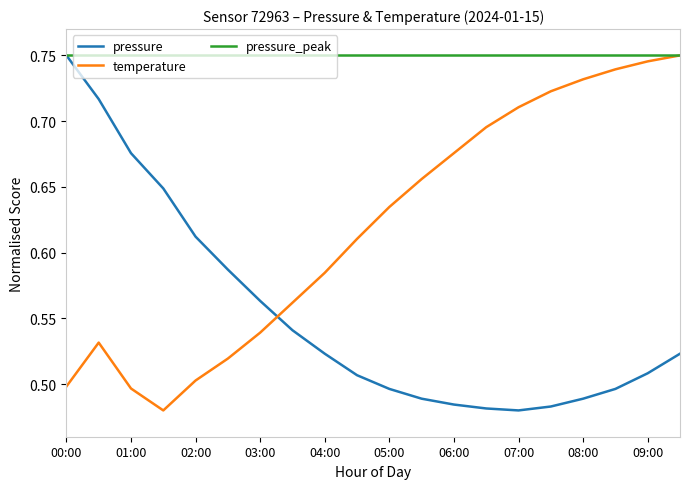

After their last crossing, which series has the higher values: pressure or temperature?

temperature